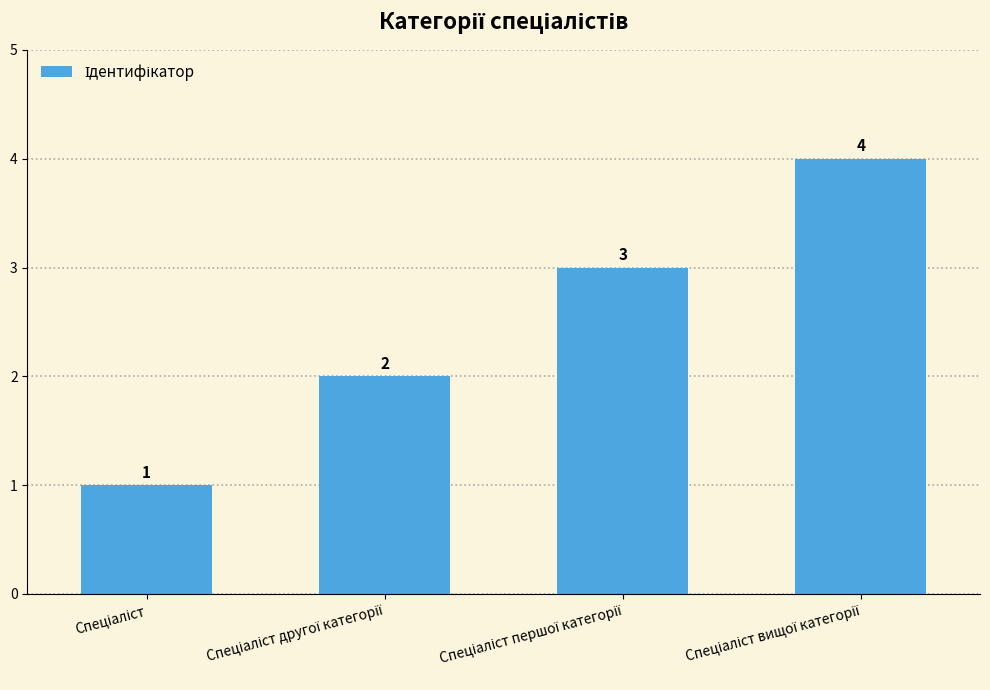

How many bars are there in total?

4